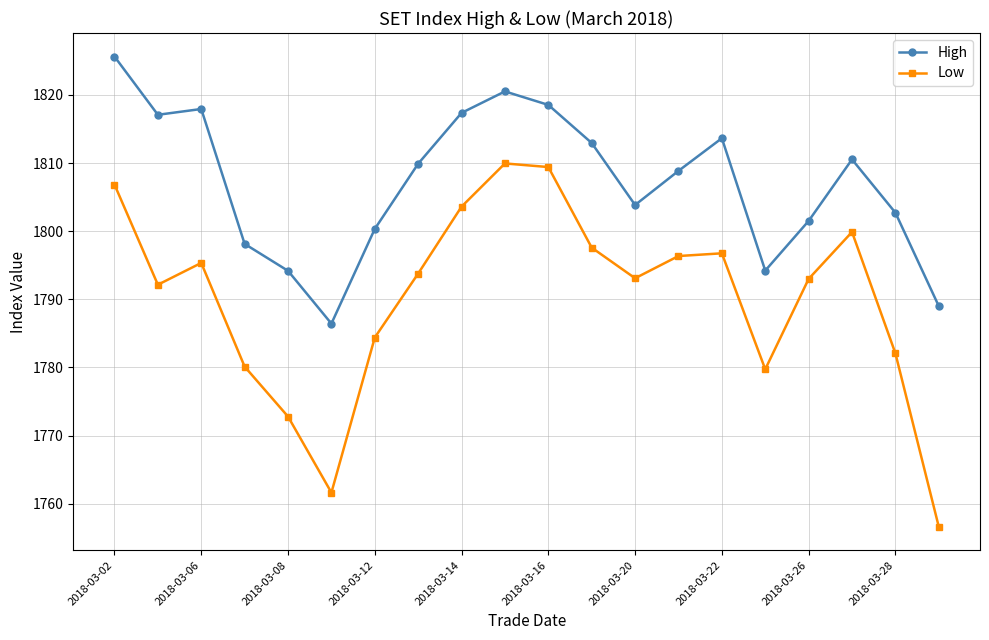

In Low, how many points are higher than both neighbors (excluding endpoints)?

4